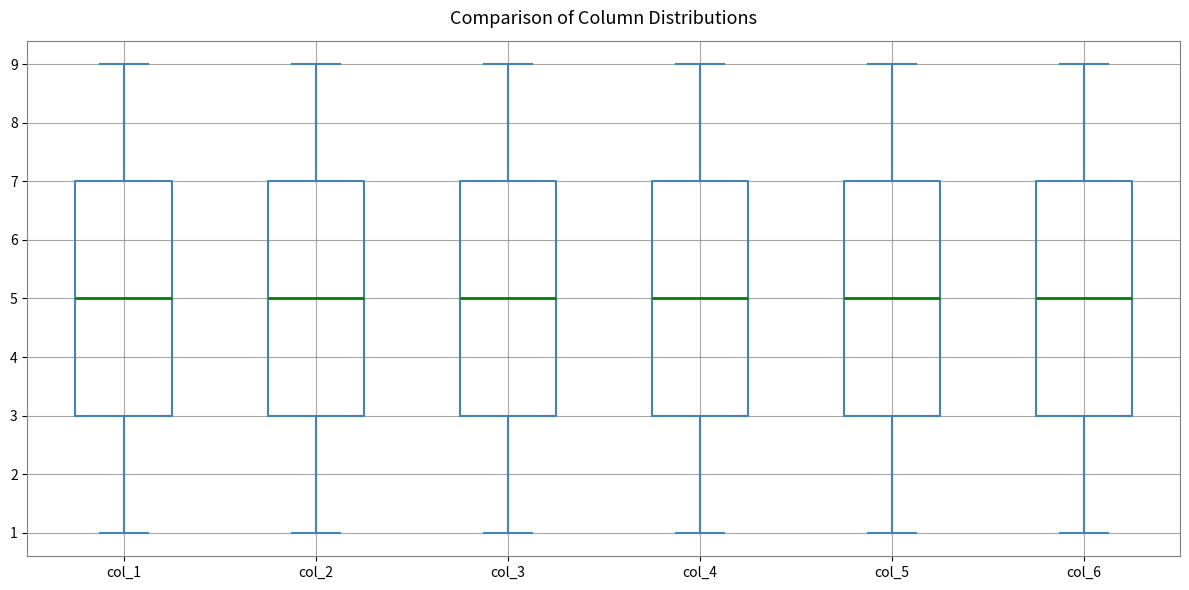

Reading left to right, read every box against the y-axis: the position of its median line, the range the box covers, and the ends of its whiskers. The values are not printed on the chart, so give them approximately, as read against the axis.

col_1: median 5, box 3 to 7, whiskers 1 to 9
col_2: median 5, box 3 to 7, whiskers 1 to 9
col_3: median 5, box 3 to 7, whiskers 1 to 9
col_4: median 5, box 3 to 7, whiskers 1 to 9
col_5: median 5, box 3 to 7, whiskers 1 to 9
col_6: median 5, box 3 to 7, whiskers 1 to 9